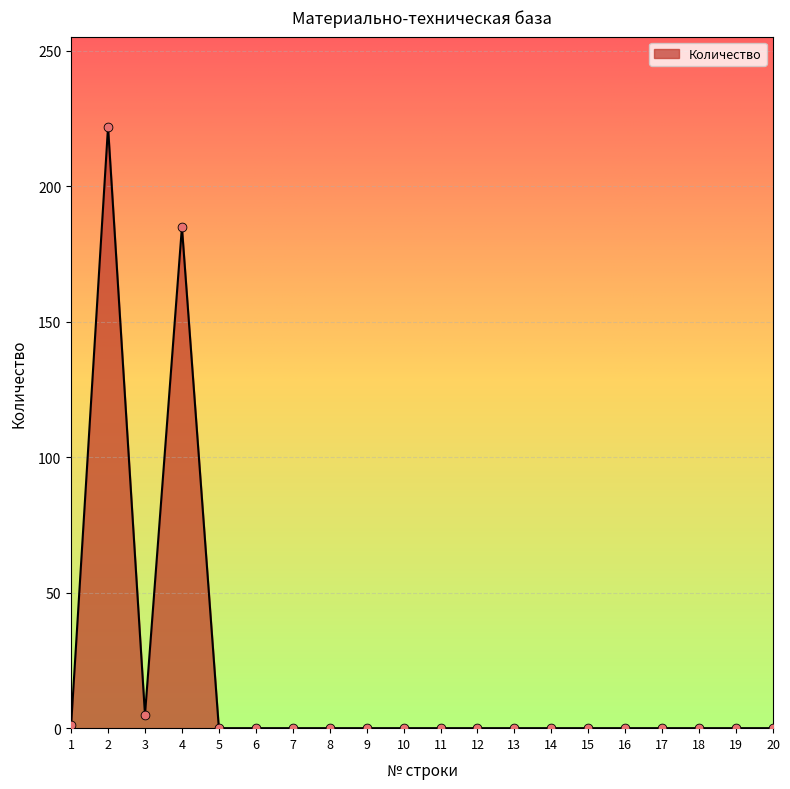

What is the difference between the maximum and minimum values?

222